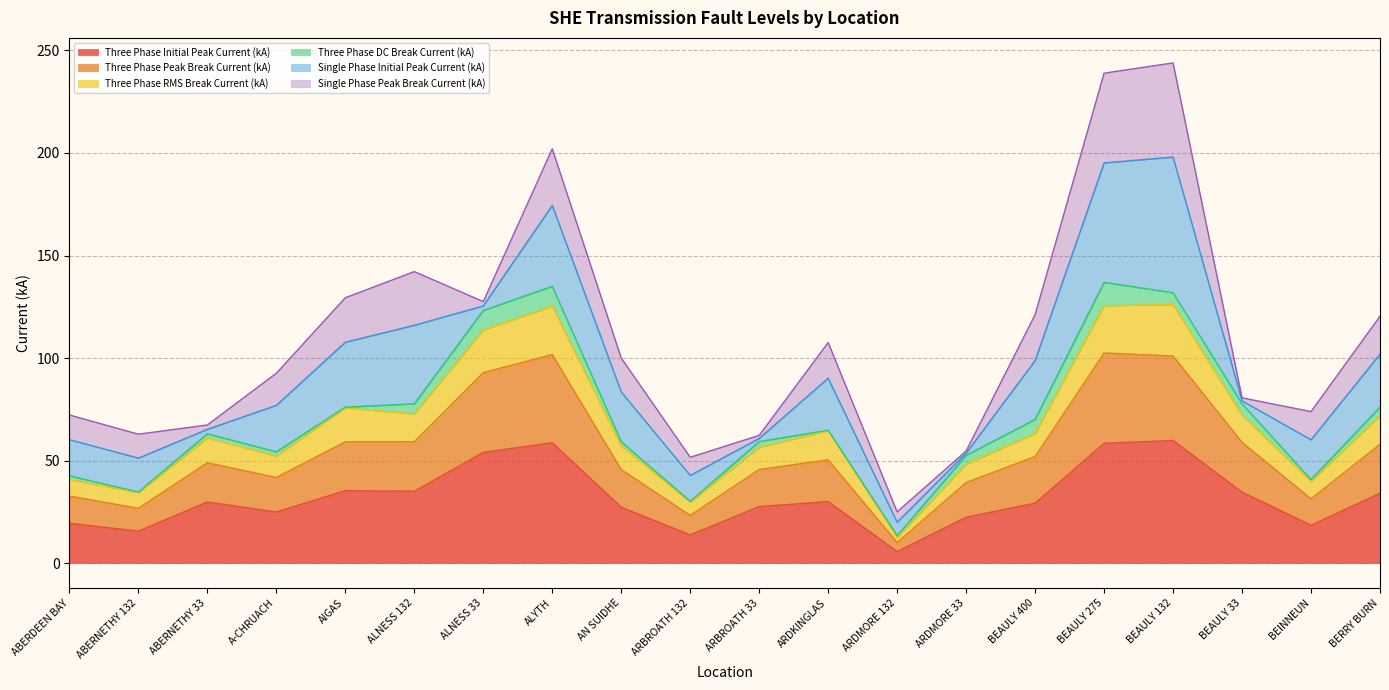

Which has a higher value, ALYTH or ABERNETHY 33?

ALYTH